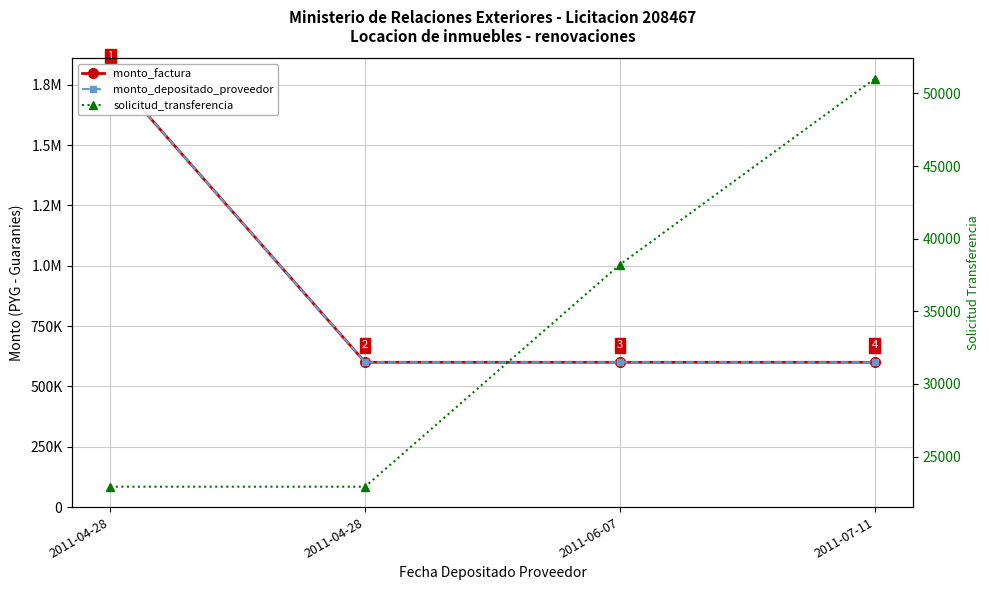

Which series has the largest total across all categories?

monto_factura